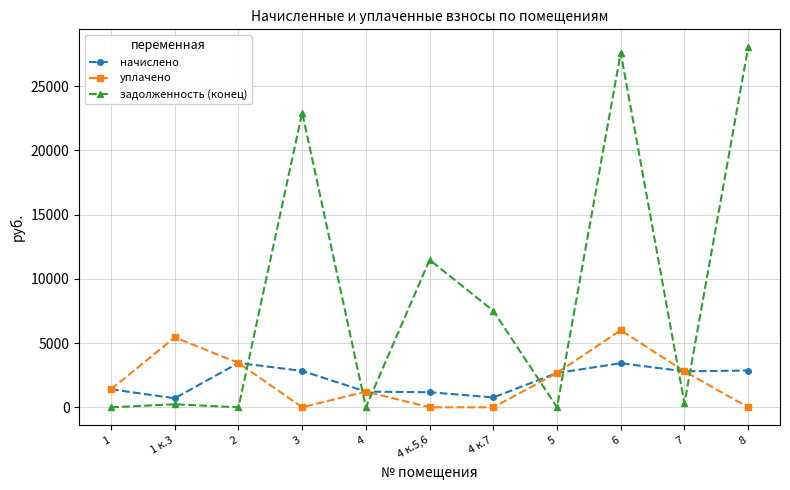

At which category does уплачено reach its first local valley?

3